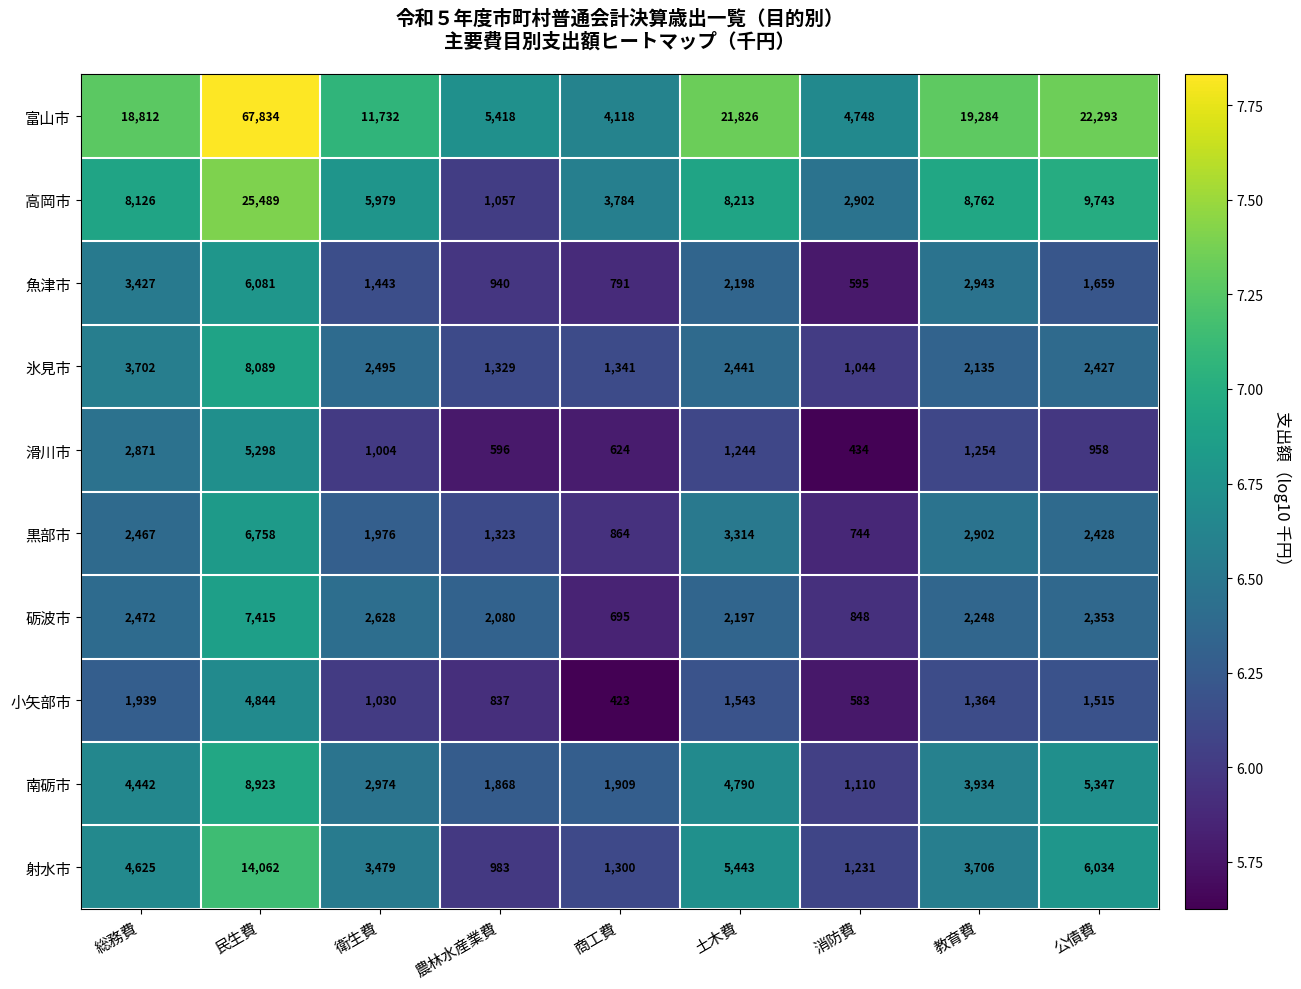

Which series has the widest spread of values?

富山市